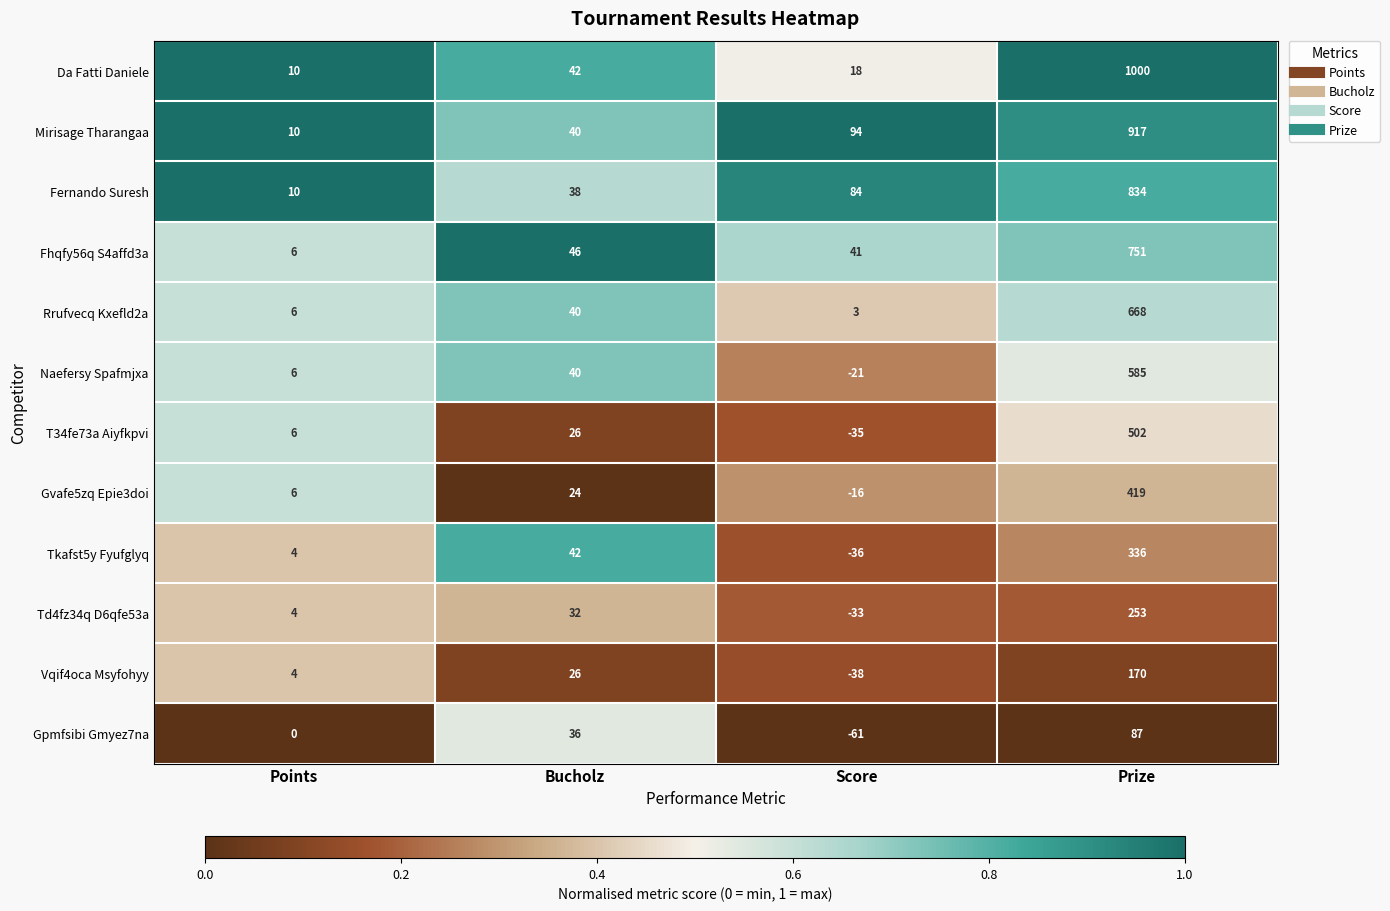

Which category has the highest value across all series?

Prize